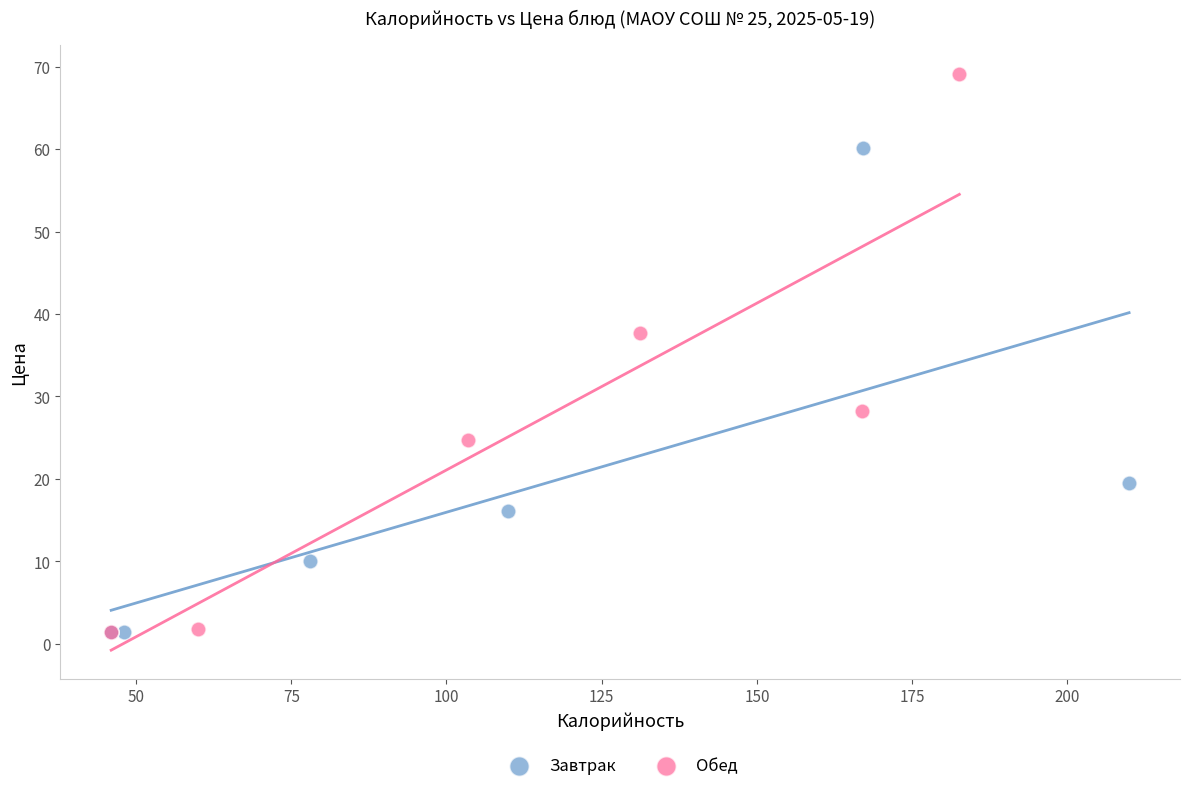

Which series has the largest Y range (max minus min)?

Обед